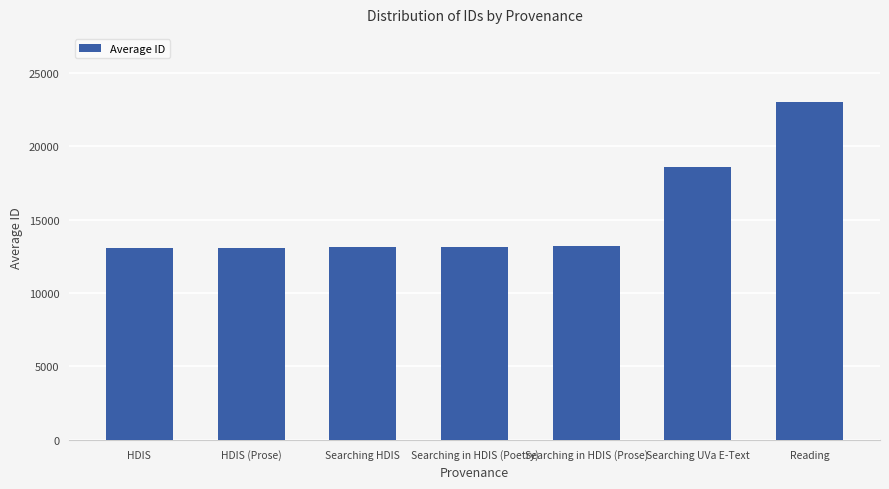

The chart shows a value of 18410 at Searching in HDIS (Poetry). True or false?

False